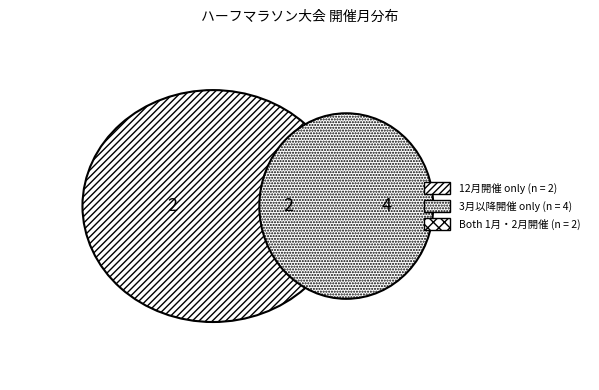

Is there any slice that represents more than half of the pie?

No